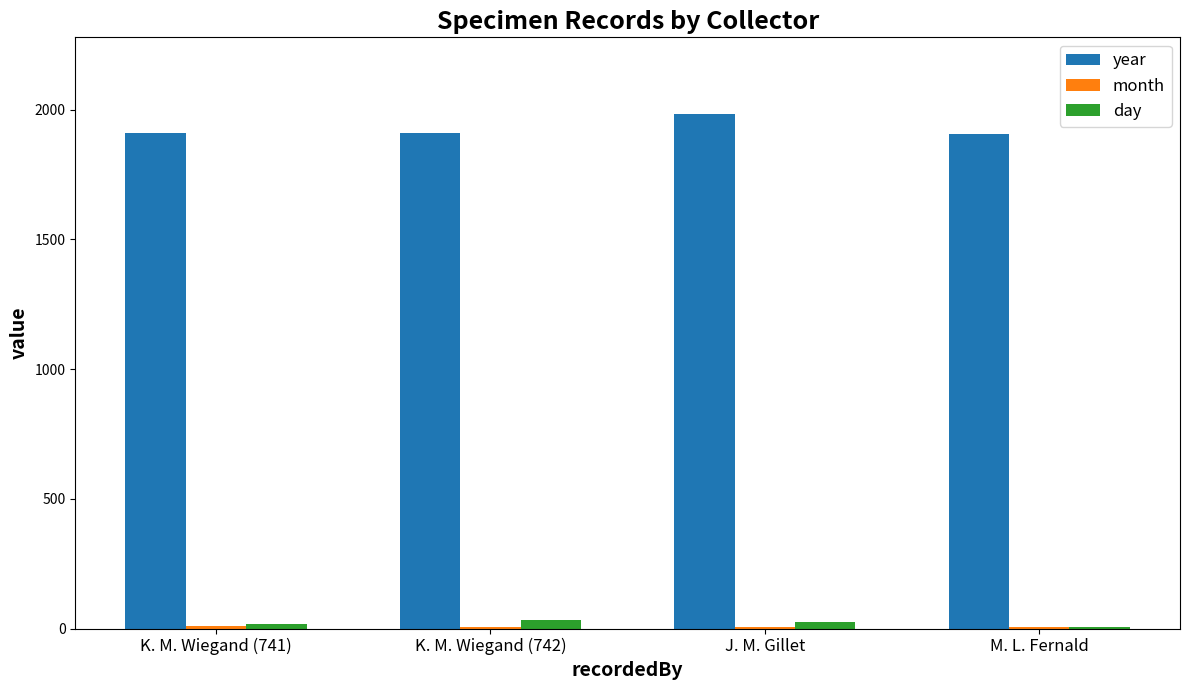

What is the greatest value displayed?

1981